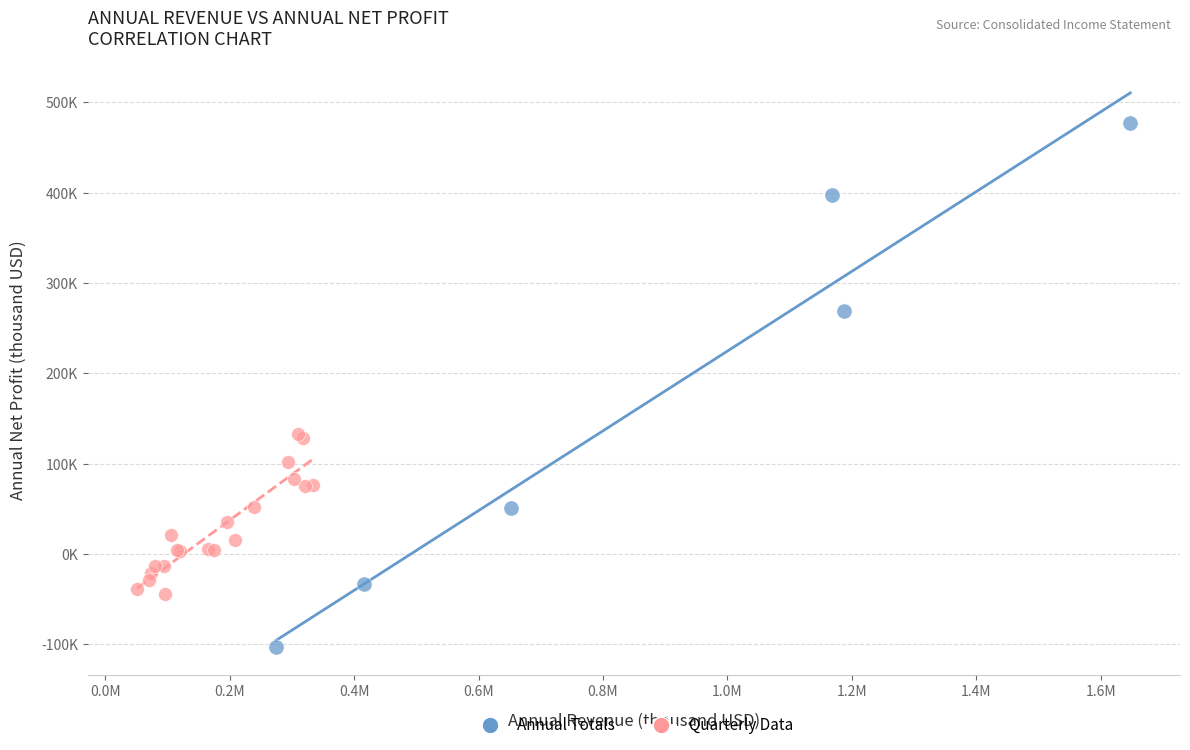

What are all the series names shown in the legend?

Annual Totals, Quarterly Data